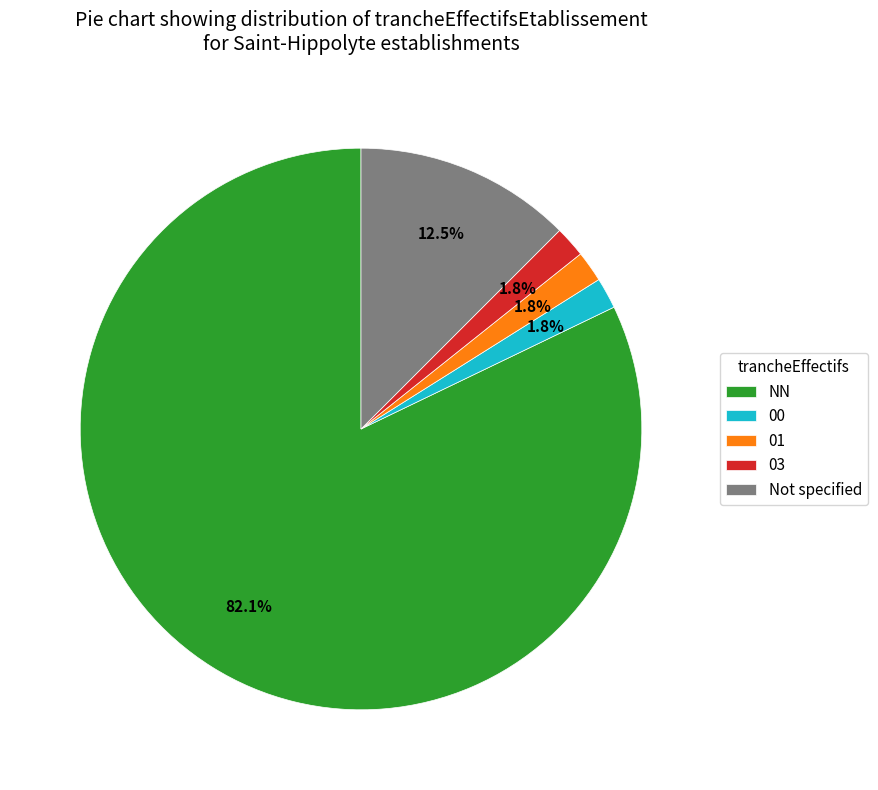

Which slice is the largest?

NN